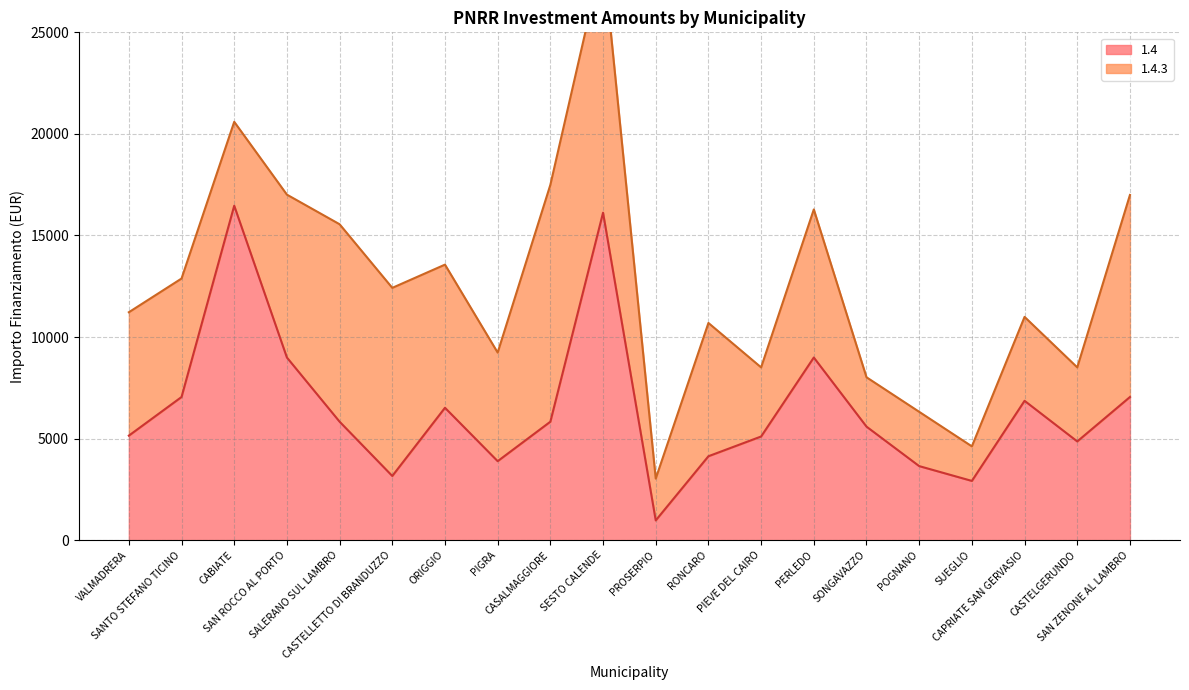

Is it true that the value at SAN ROCCO AL PORTO is 5612?

False